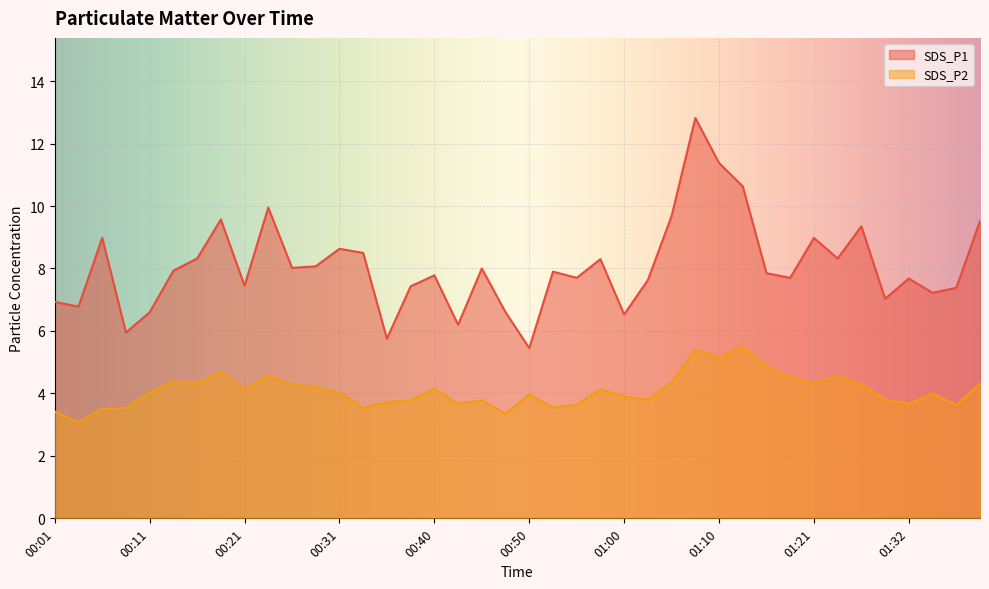

Which series changed the most between 00:08 and 00:18?

SDS_P1